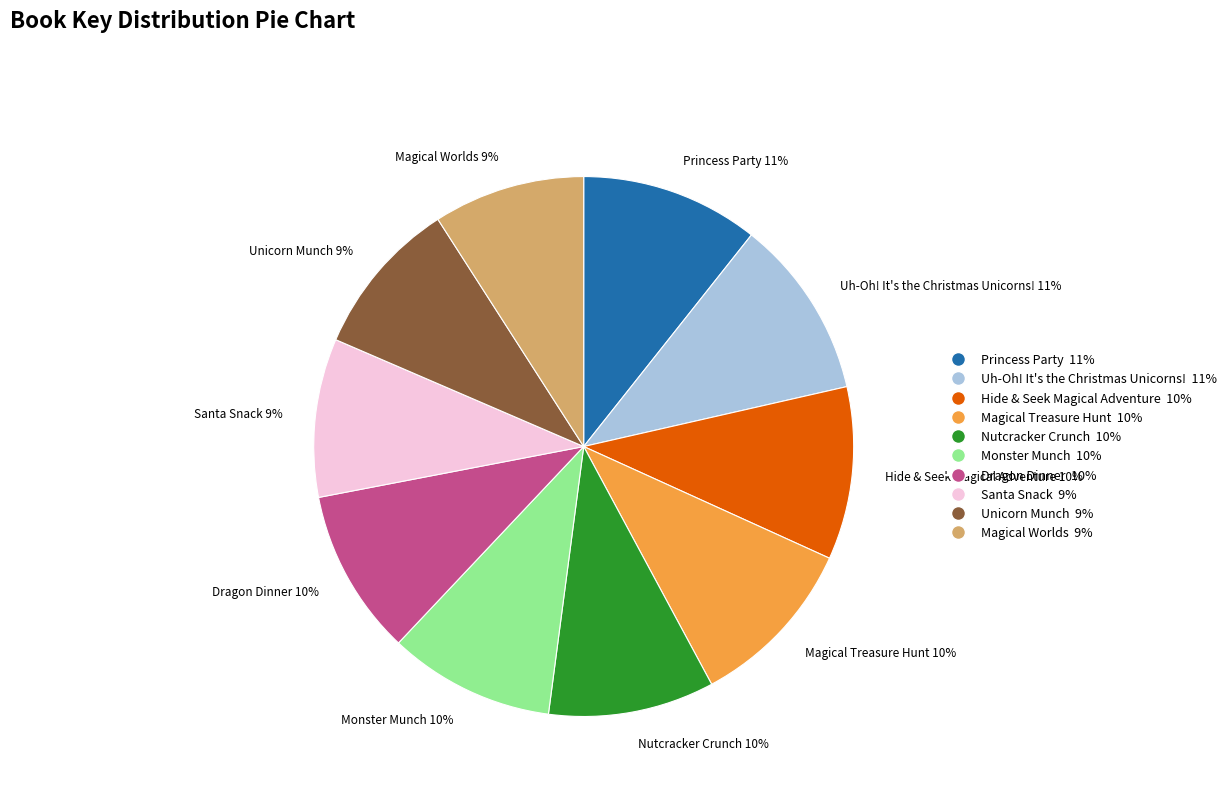

The Hide & Seek Magical Adventure slice represents 10% of the pie. True or false?

True